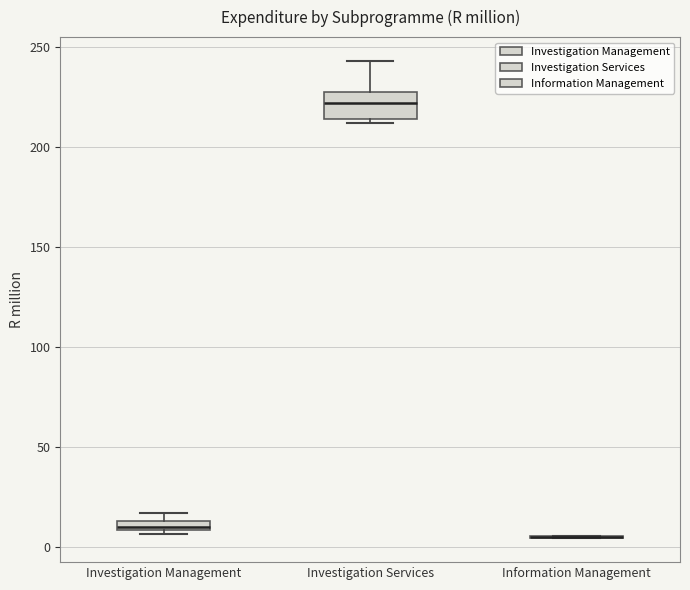

Where is the upper edge of the box for Investigation Management on the y-axis? The values are not printed on the chart, so give them approximately, as read against the axis.

15